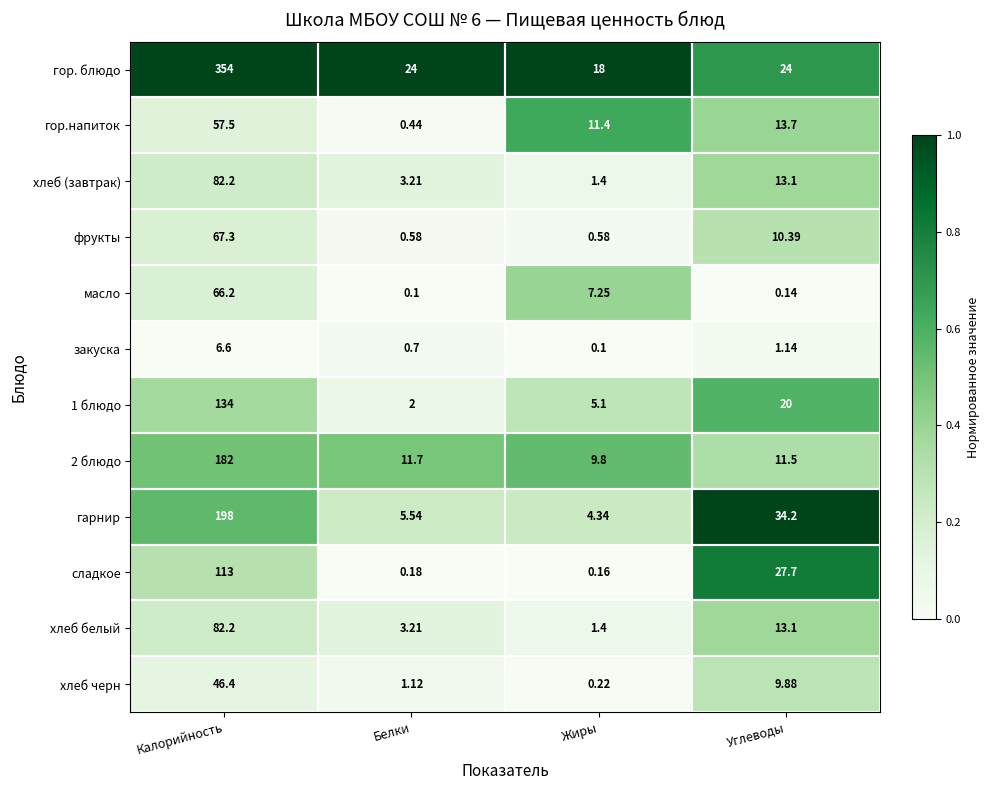

At which category is the sum across all series the highest?

Калорийность